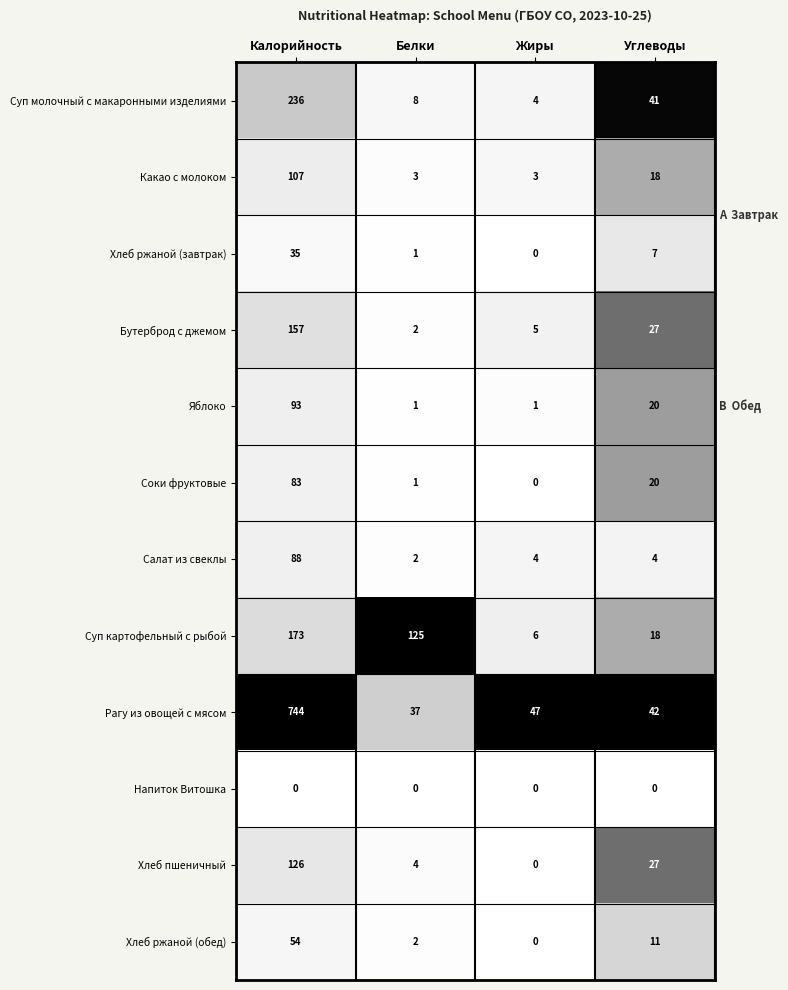

What is the difference between the Суп картофельный с рыбой values at Углеводы and Жиры?

12